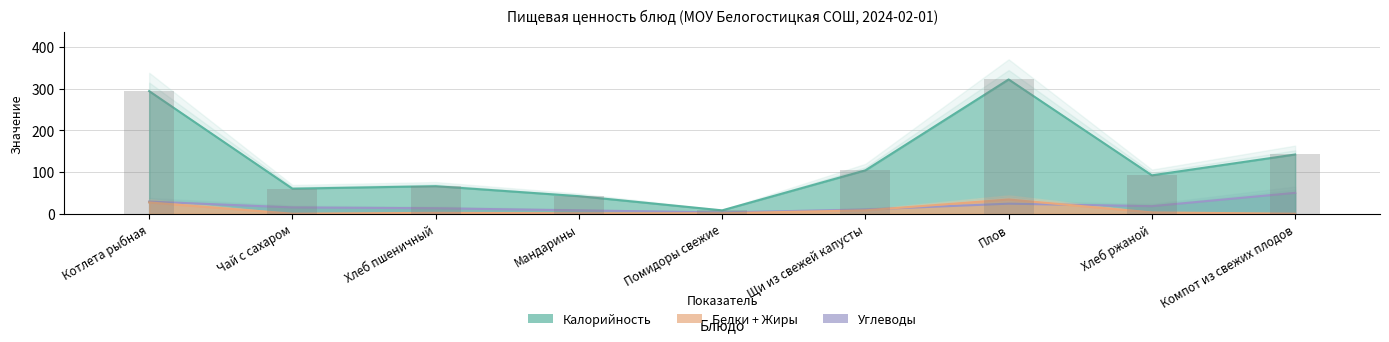

What is the label of the 8th bar from the left?

Хлеб ржаной